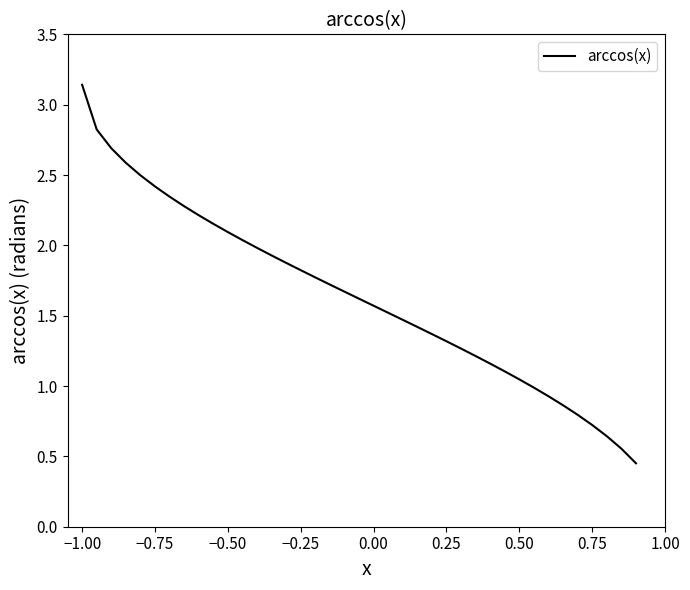

What is the difference between the maximum and minimum values?

2.7